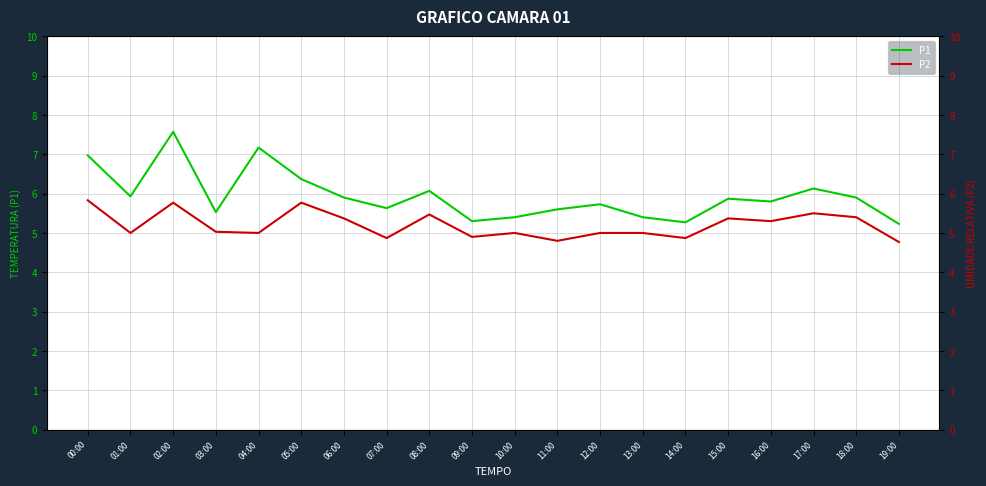

True or false: P2 and P1 intersect in this chart.

False